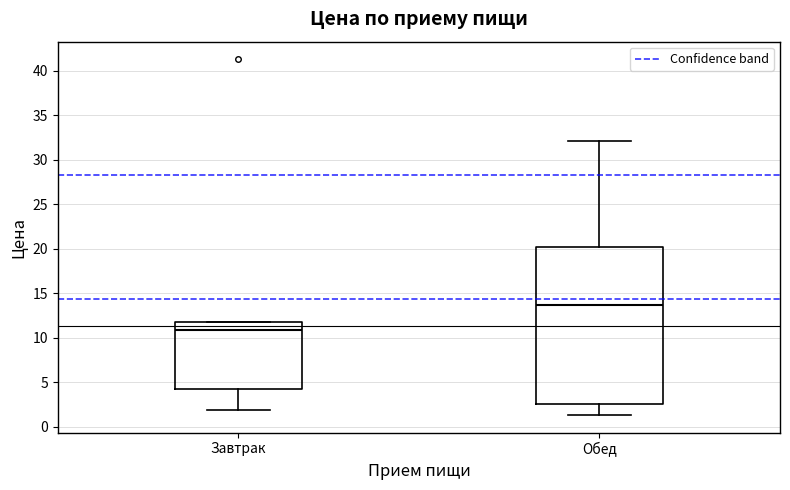

Reading left to right, transcribe this box plot: for each box, give where its median line is, the range the box spans, and where its two whiskers end, as read against the y-axis. The values are not printed on the chart, so give them approximately, as read against the axis.

Завтрак: median 11.0, box 4.0 to 11.5, whiskers 2.0 to 11.5
Обед: median 13.5, box 2.5 to 20.0, whiskers 1.5 to 32.0